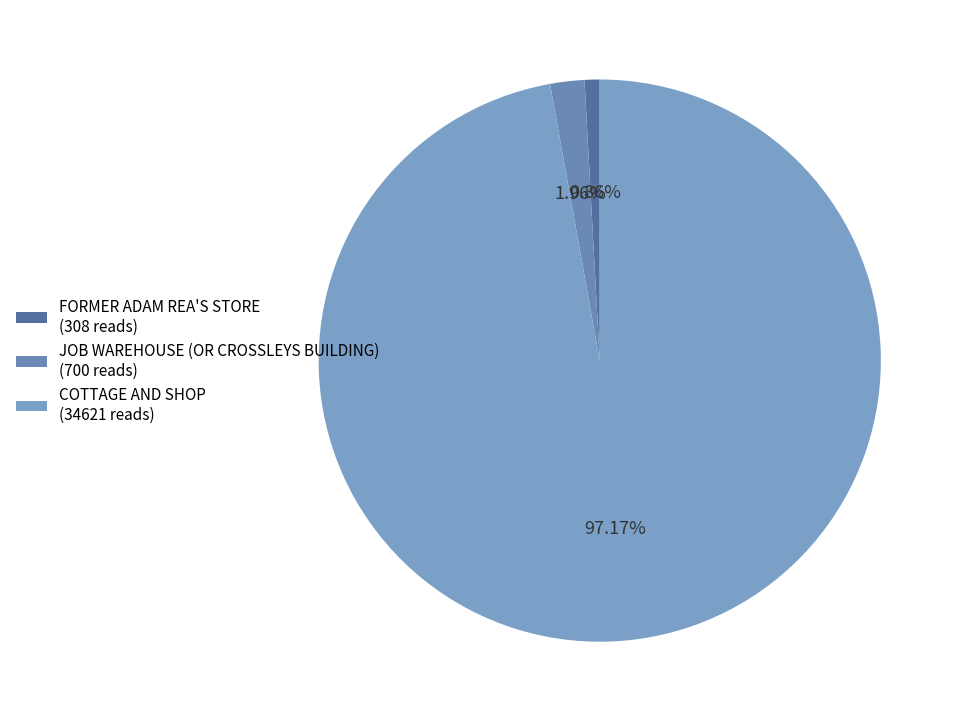

Which category has the biggest portion of the pie?

COTTAGE AND SHOP